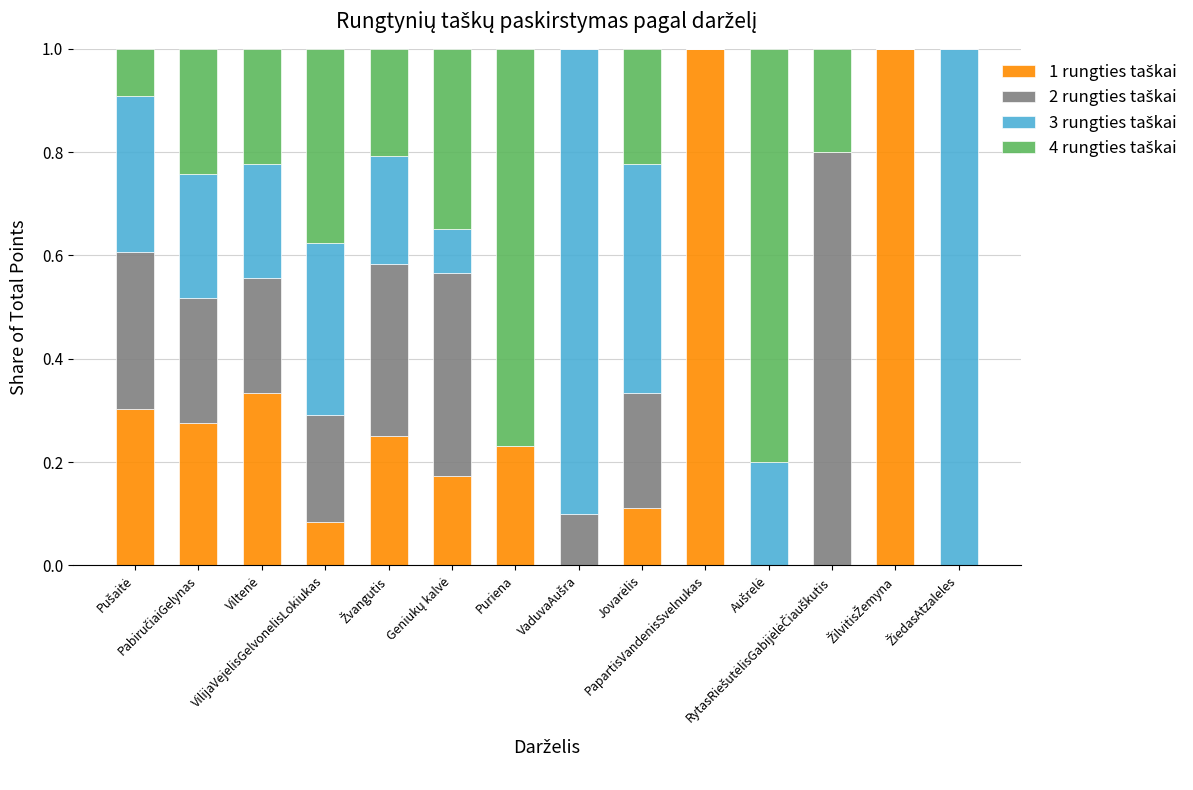

List the labels in order of 4 rungties taškai value, largest first.

Aušrelė, Puriena, VilijaVejelisGelvonelisLokiukas, Geniukų kalvė, PabiručiaiGelynas, Viltenė, Jovarėlis, Žvangutis, RytasRiešutėlisGabijėlėČiauškutis, Pušaitė, VaduvaAušra, PapartisVandenisSvelnukas, ŽilvitisŽemyna, ŽiedasAtzaleles